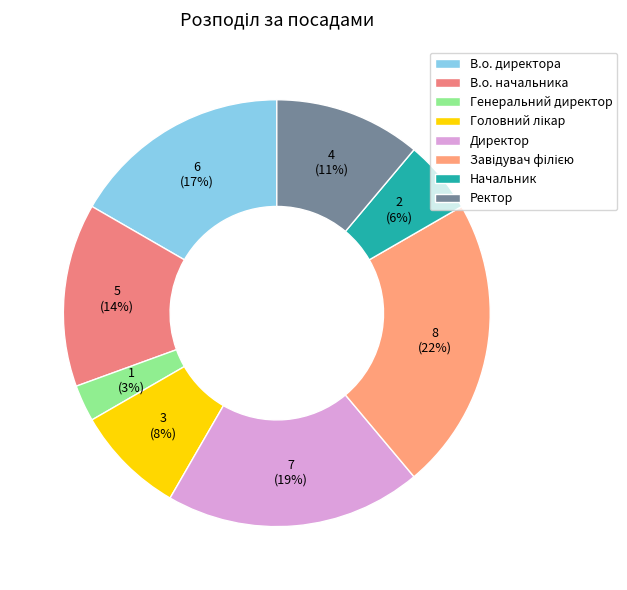

Rank the categories by value from lowest to highest.

Генеральний директор, Начальник, Головний лікар, Ректор, В.о. начальника, В.о. директора, Директор, Завідувач філією